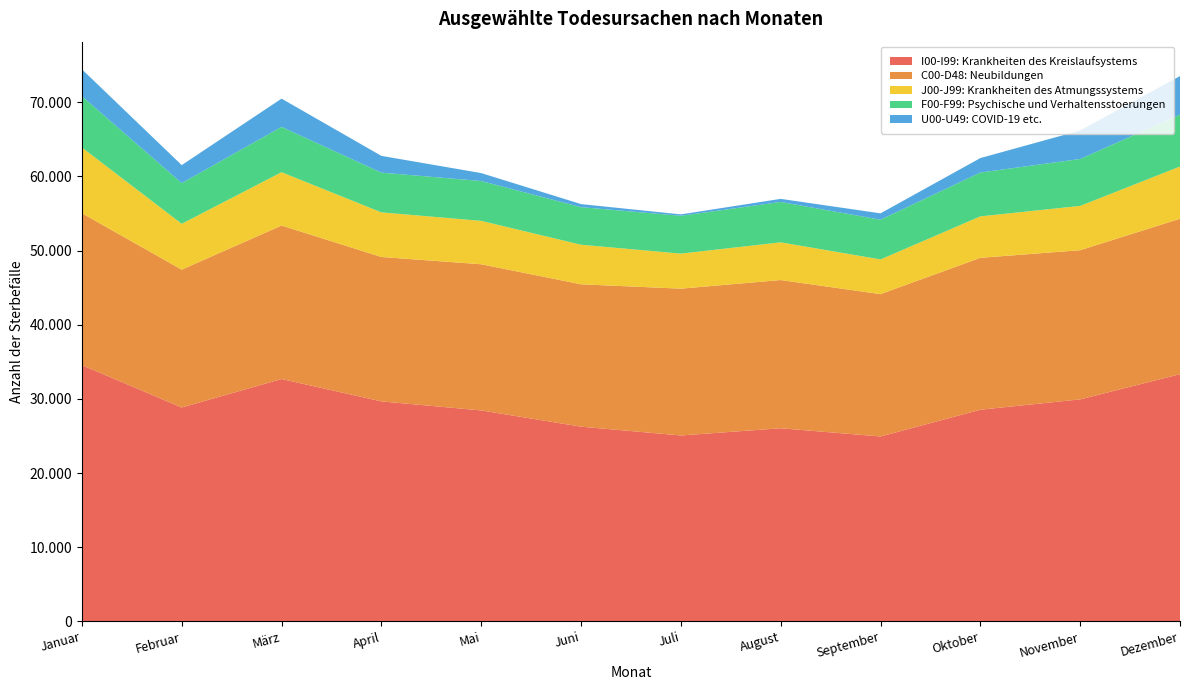

Reading right to left, list all the values displayed in this chart.

I00-I99: Krankheiten des Kreislaufsystems: Dezember=33330	November=29938	Oktober=28542	September=24935	August=26043	Juli=25073	Juni=26259	Mai=28447	April=29667	März=32679	Februar=28843	Januar=34555
C00-D48: Neubildungen: Dezember=20958	November=20108	Oktober=20478	September=19190	August=19981	Juli=19791	Juni=19192	Mai=19707	April=19465	März=20693	Februar=18583	Januar=20476
J00-J99: Krankheiten des Atmungssystems: Dezember=7037	November=5972	Oktober=5587	September=4675	August=5083	Juli=4722	Juni=5333	Mai=5846	April=6015	März=7189	Februar=6179	Januar=8864
F00-F99: Psychische und Verhaltensstoerungen: Dezember=7007	November=6326	Oktober=5909	September=5358	August=5443	Juli=5100	Juni=5065	Mai=5372	April=5356	März=6111	Februar=5485	Januar=6913
U00-U49: COVID-19 etc.: Dezember=5184	November=3838	Oktober=1950	September=858	August=417	Juli=189	Juni=413	Mai=1071	April=2260	März=3807	Februar=2427	Januar=3627